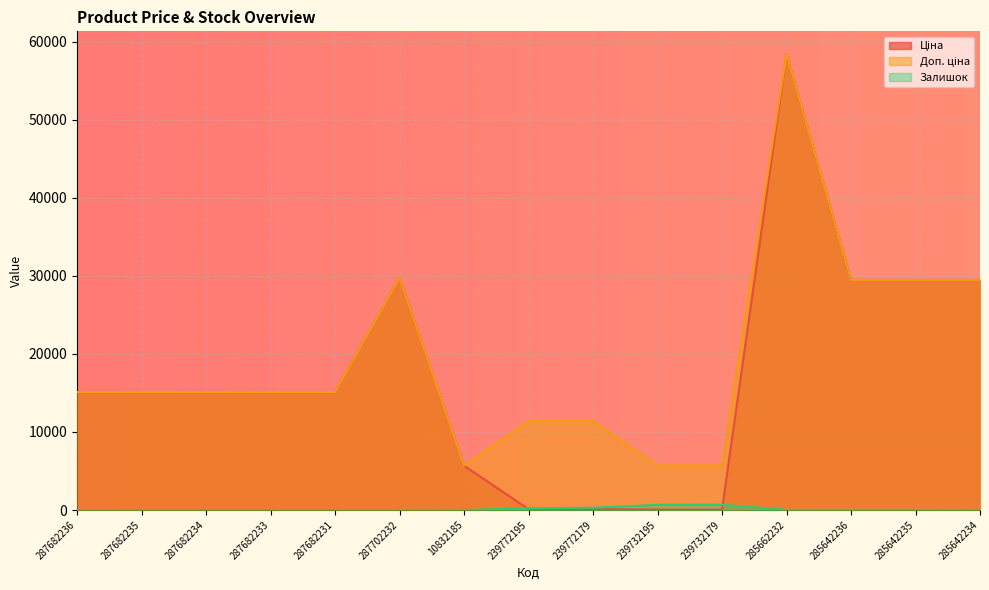

Rank the series at 287682231 from lowest to highest value.

Залишок, Ціна, Доп. ціна